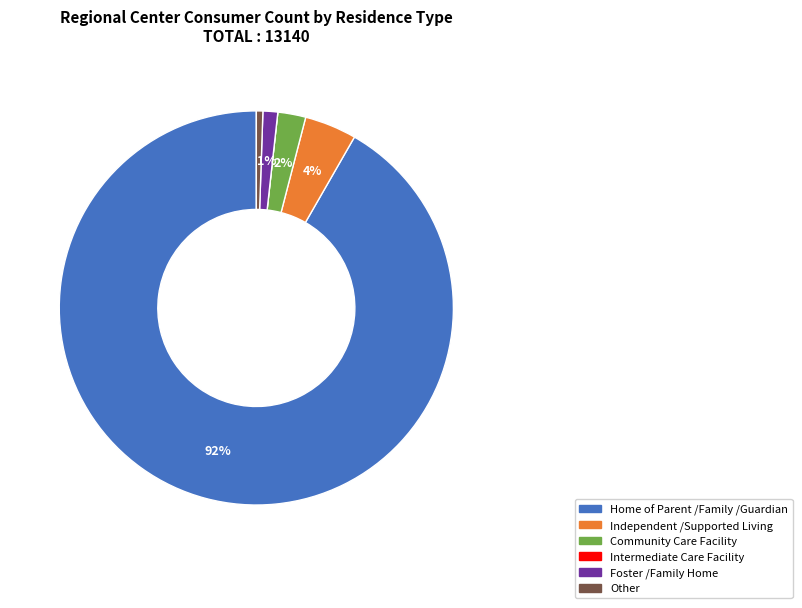

True or false: Other accounts for 1% of the total.

True